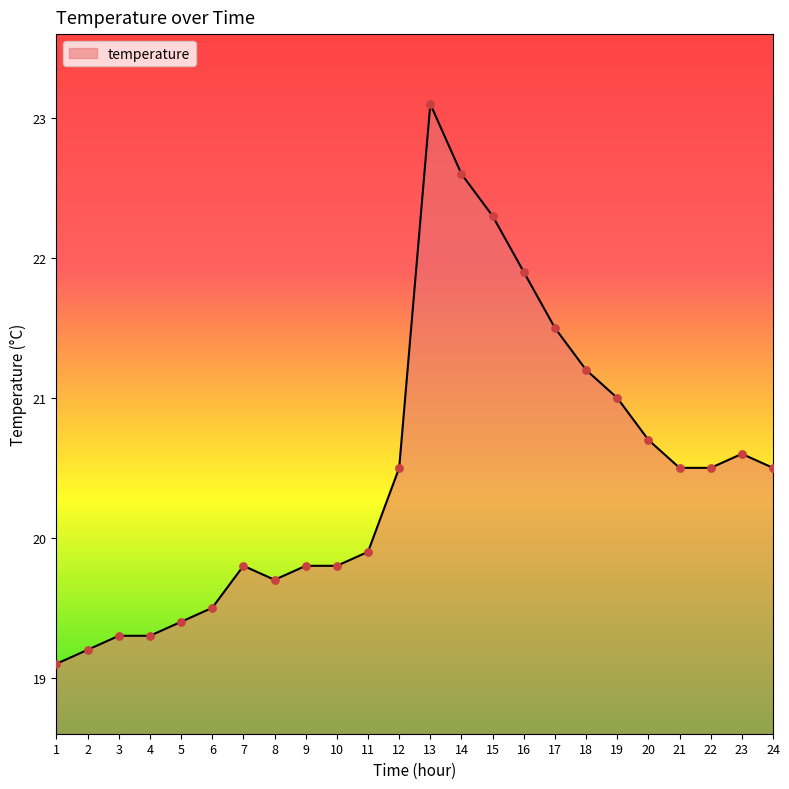

Approximately how many times larger is the value at 15 compared to 3?

1.2